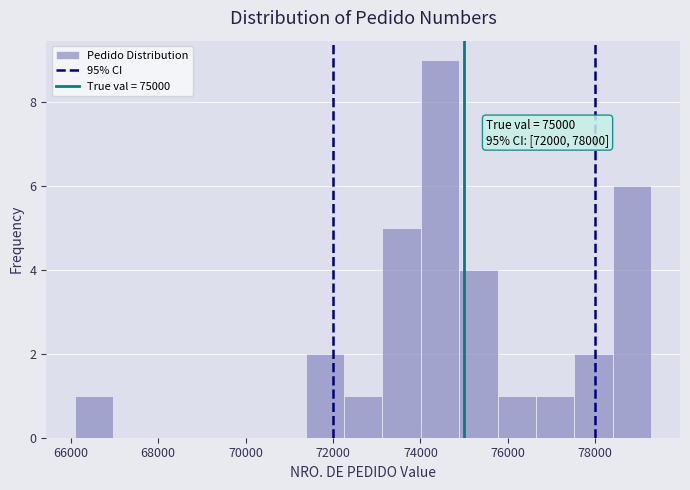

Over which range of the x-axis is the bar tallest?

74000 to 74800